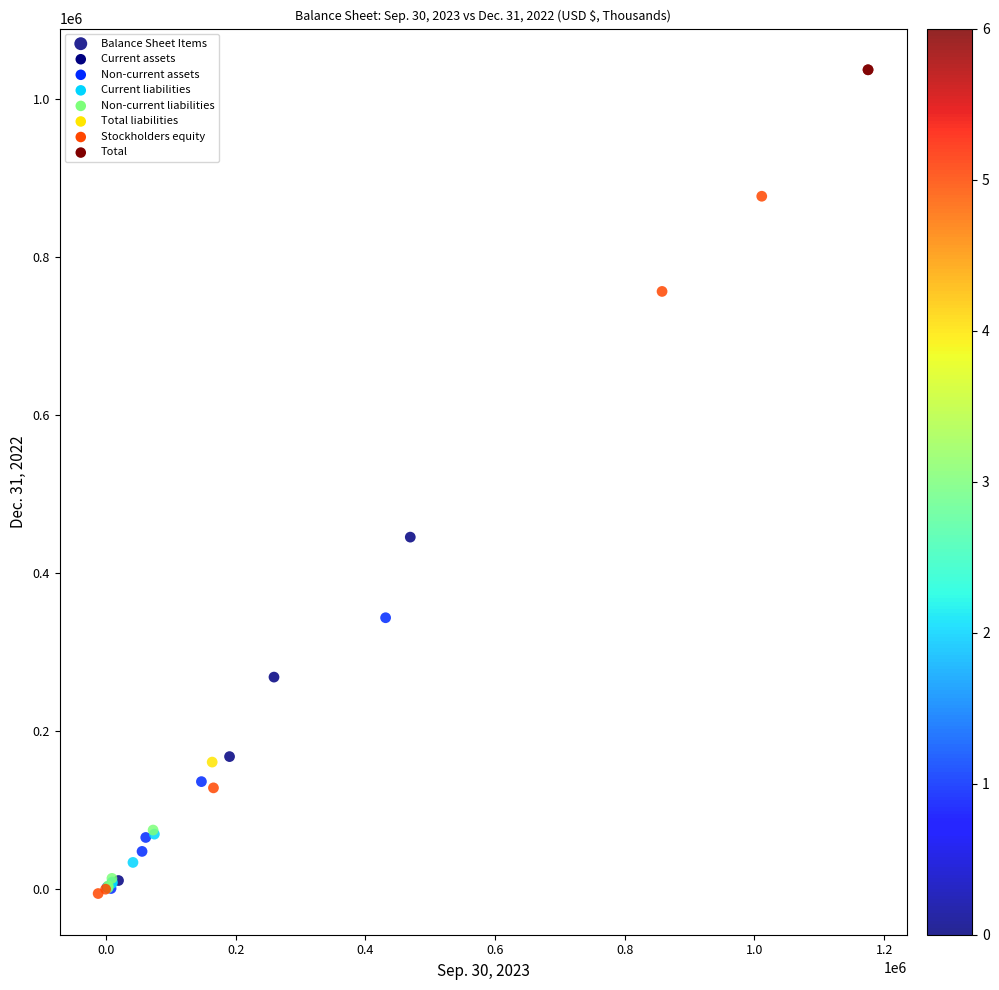

What Y value in the scatter plot is closest to 515351?

445096